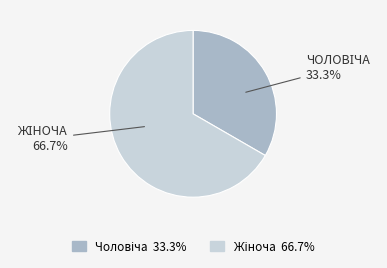

Is there a majority slice in this chart?

Yes